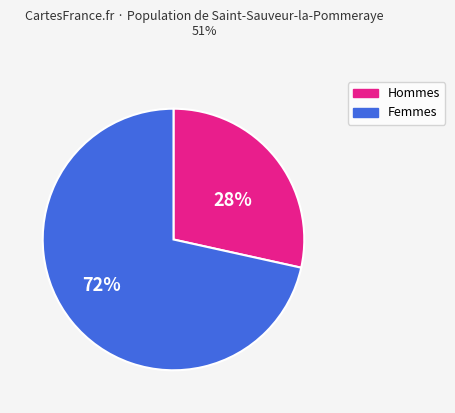

Does any single category account for the majority?

Yes